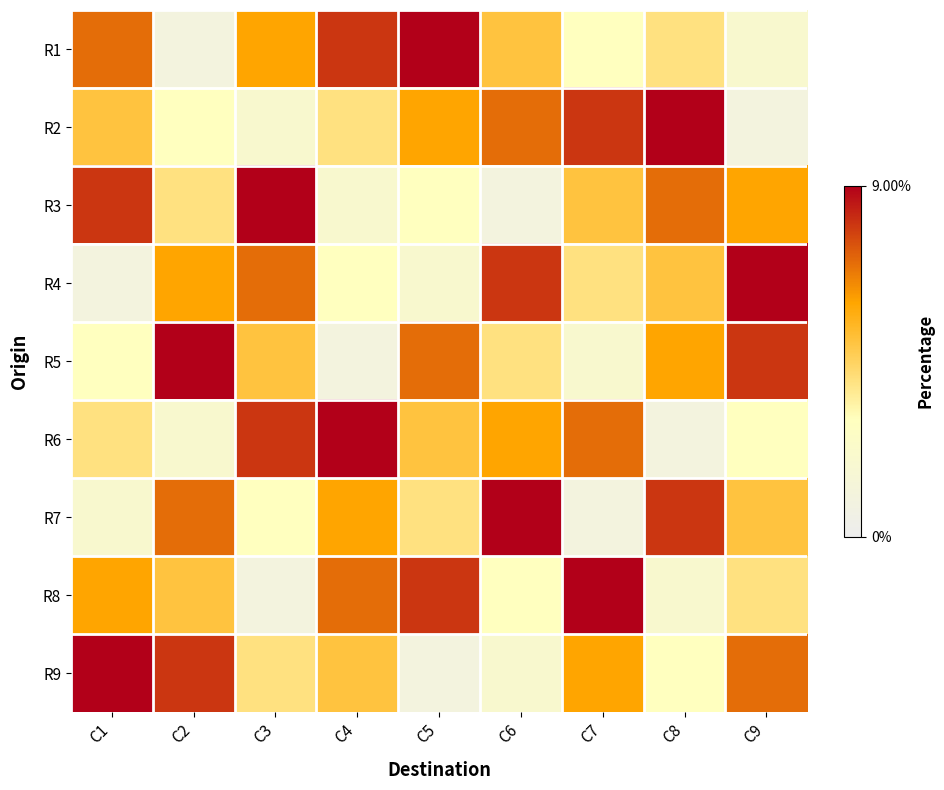

What is the total value across all series at C1?

45